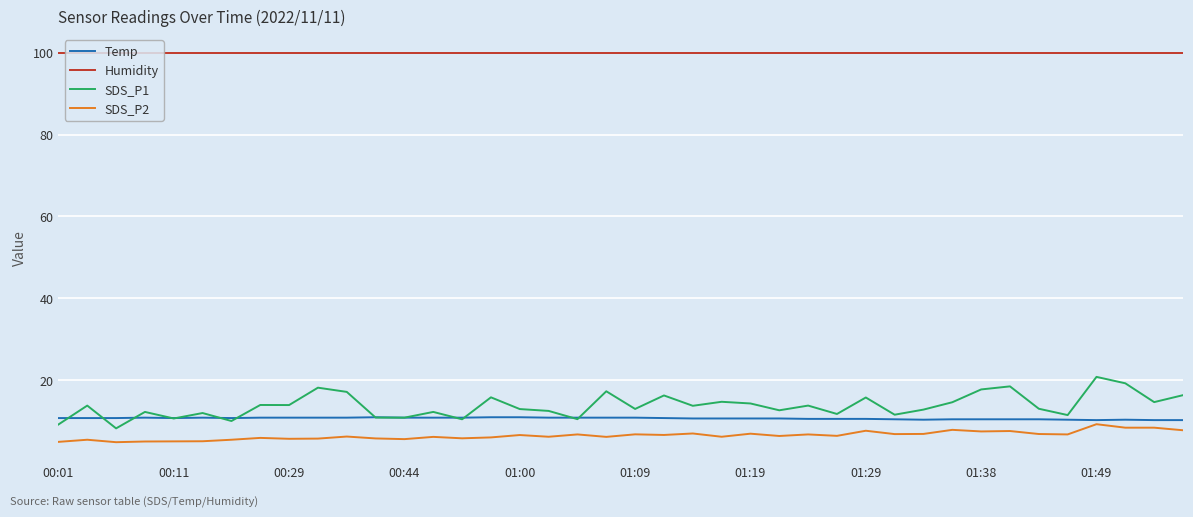

What is the smallest value displayed?

4.8